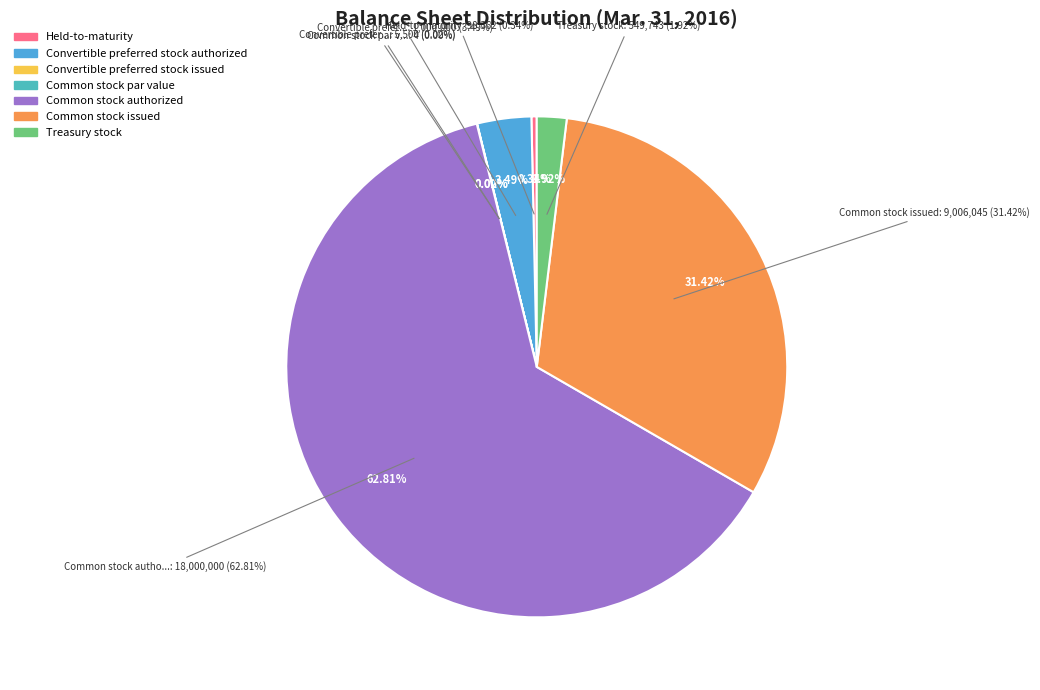

Between Convertible preferred stock authorized and Common stock authorized, which is larger?

Common stock authorized